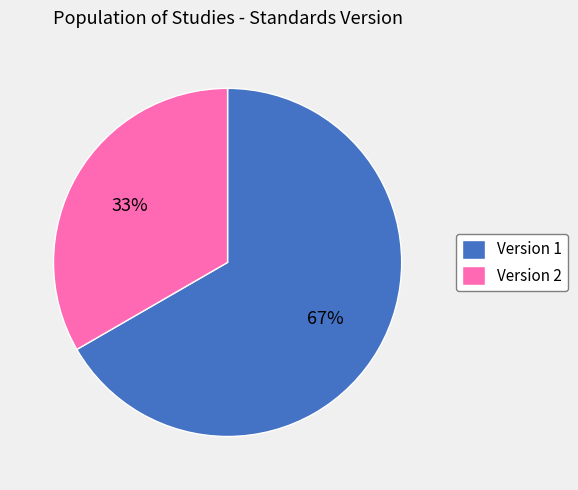

To the nearest percent, what percentage of the pie is Version 1?

67%